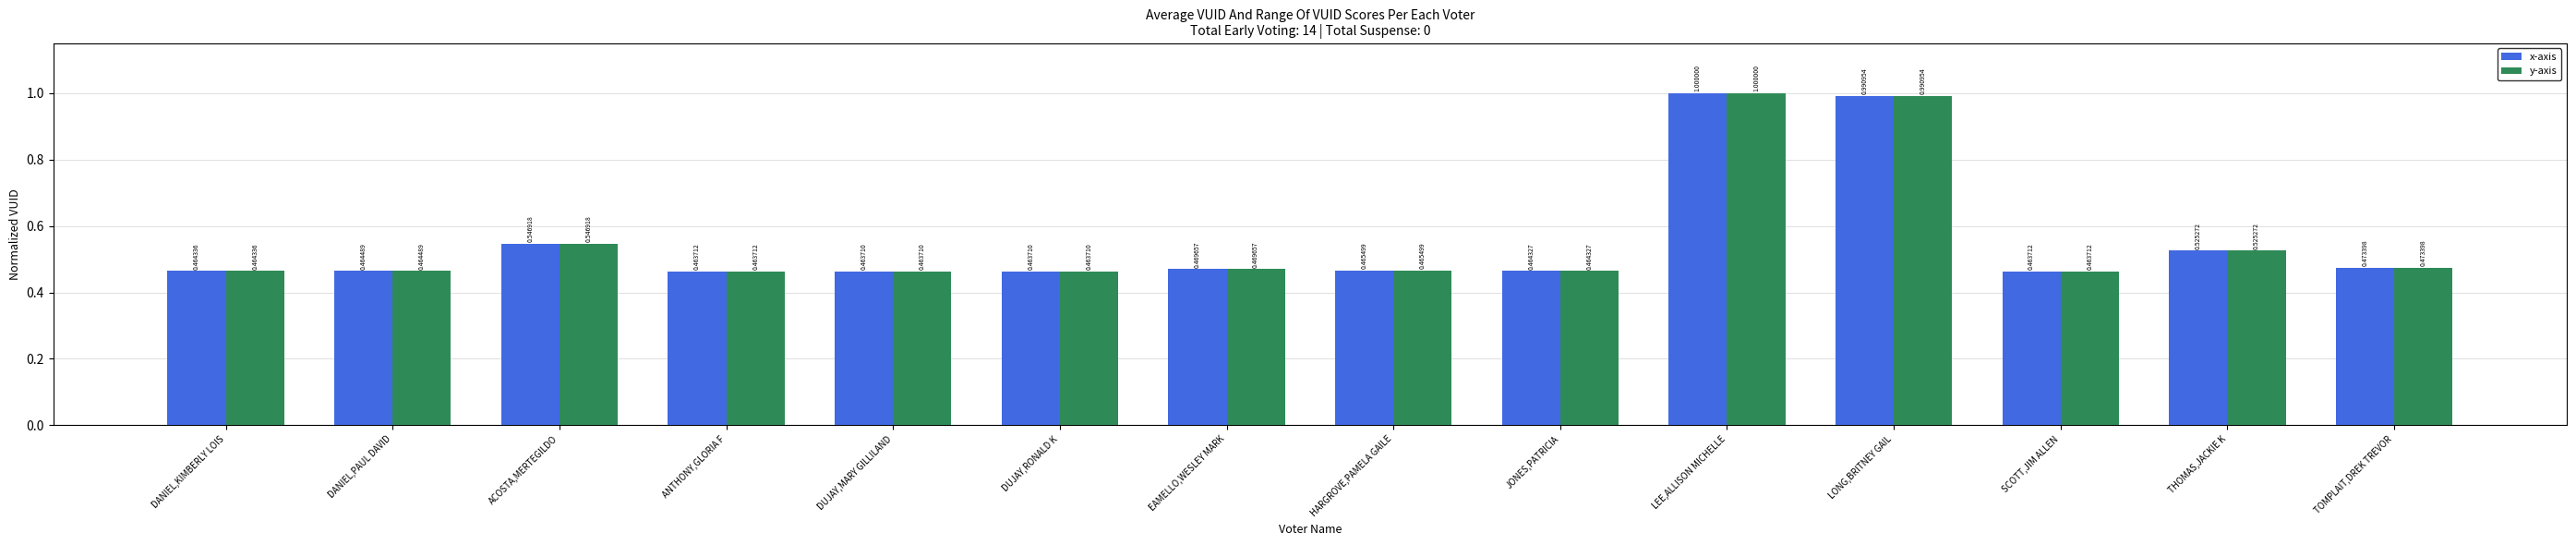

What is the total value across all series at HARGROVE,PAMELA GAILE?

0.9